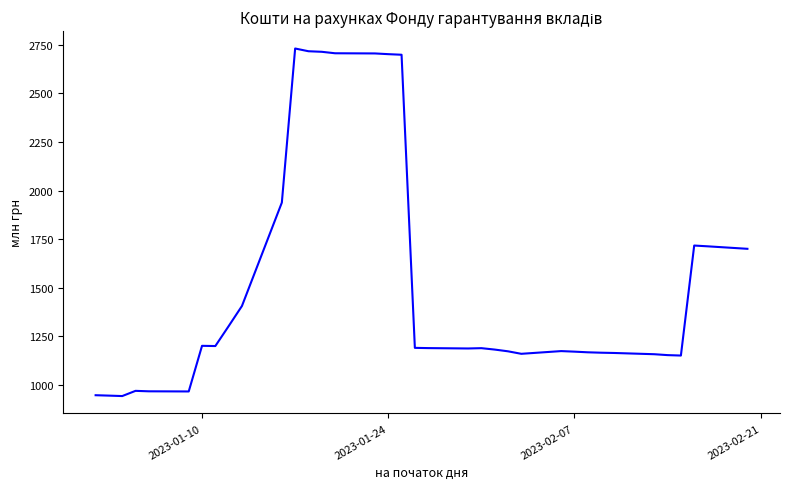

What is the difference between the maximum and minimum values?

1787.7